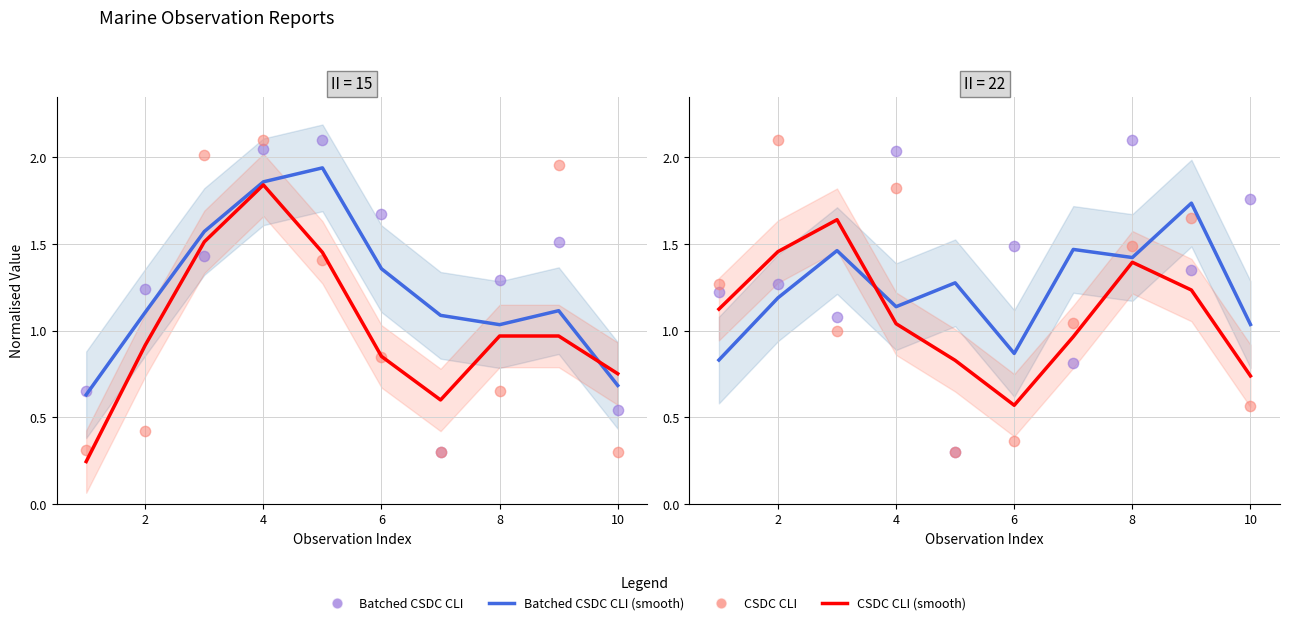

Which series contains the highest Y value?

Batched CSDC CLI